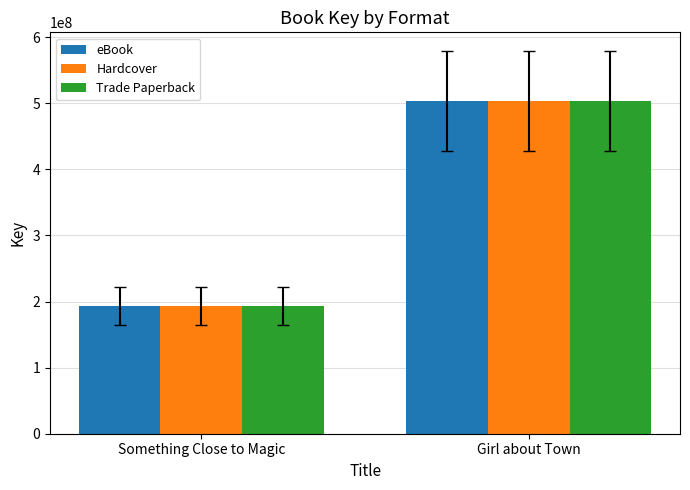

Is the value of Hardcover at Something Close to Magic greater than the value of eBook at Girl about Town?

No